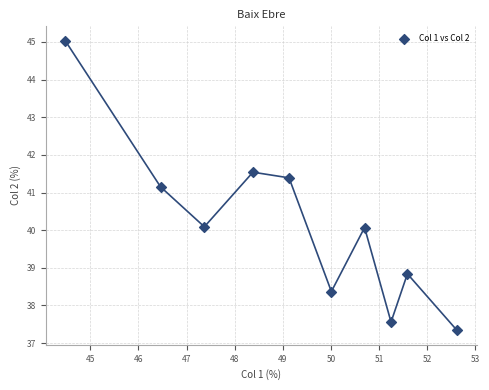

What is the range of Y values (max minus min)?

7.7